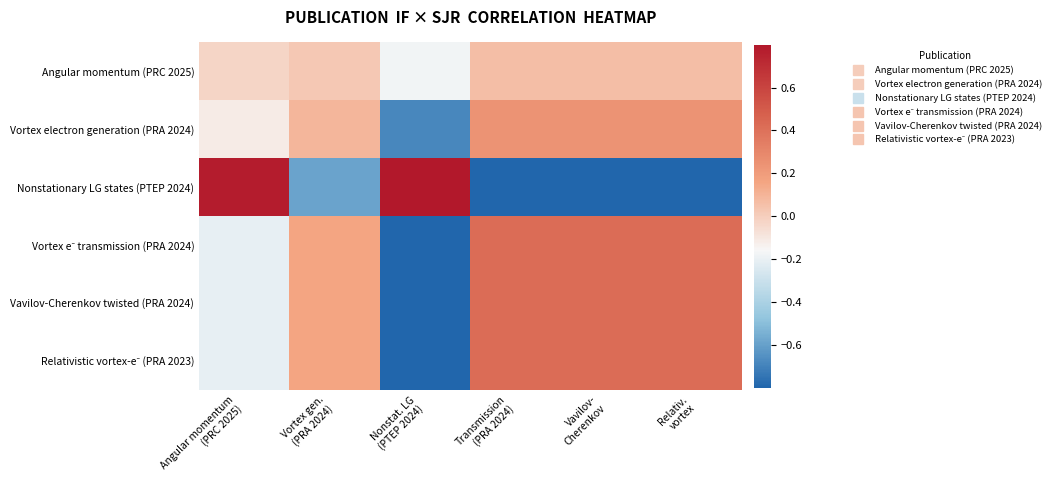

At which category is the sum across all series the highest?

Transmission
(PRA 2024)